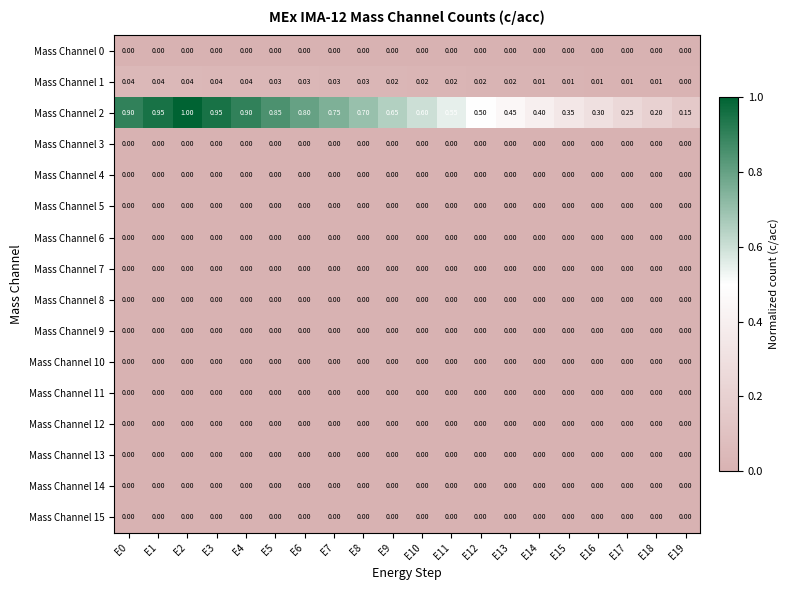

Is the value of Mass Channel 1 at E3 greater than the value of Mass Channel 0 at E12?

Yes